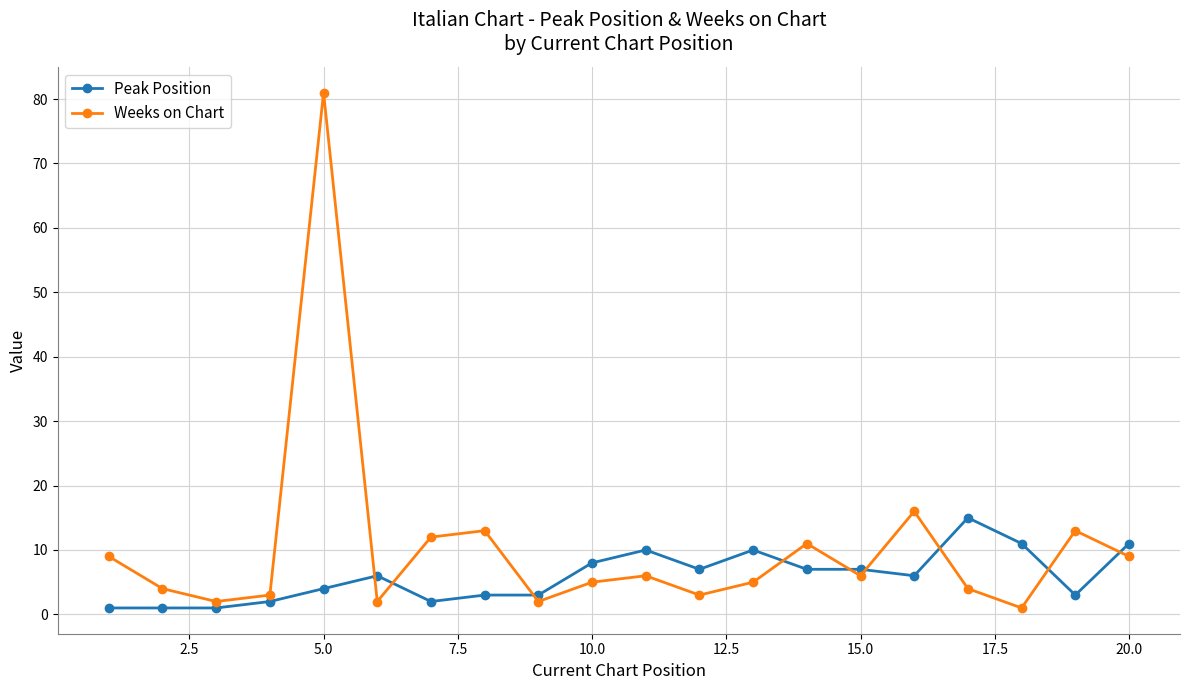

What is the maximum value shown in the chart?

81